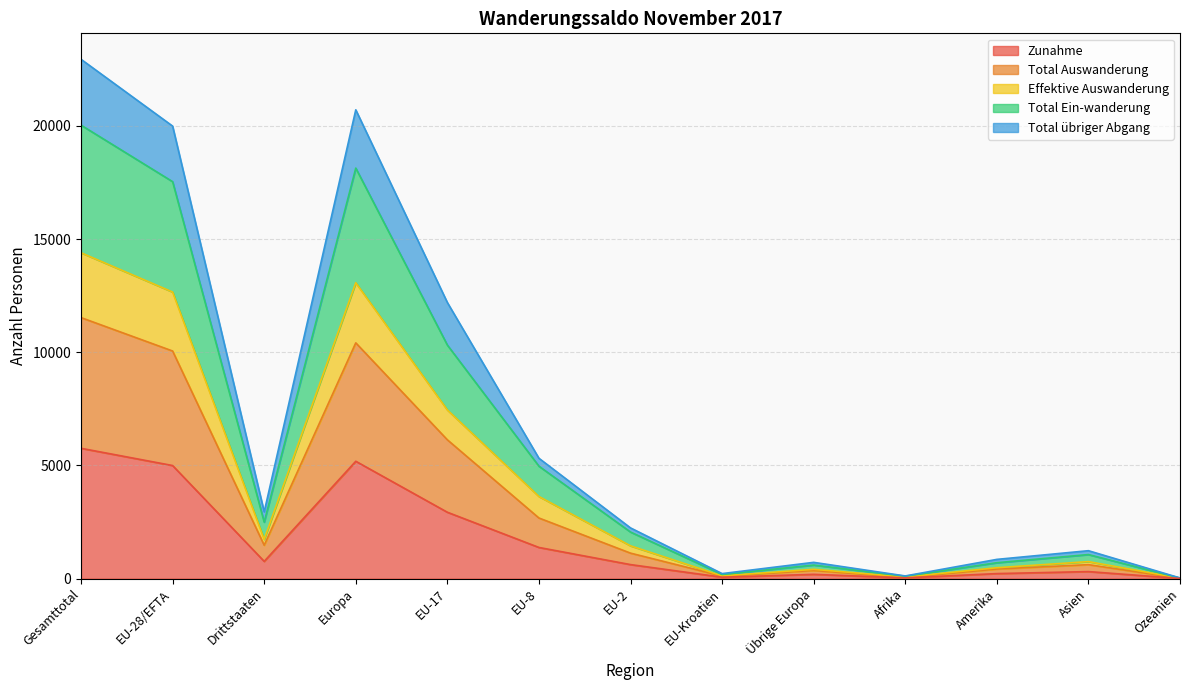

Rank the series at EU-Kroatien from lowest to highest value.

Zunahme, Total Auswanderung, Effektive Auswanderung, Total Ein-wanderung, Total übriger Abgang